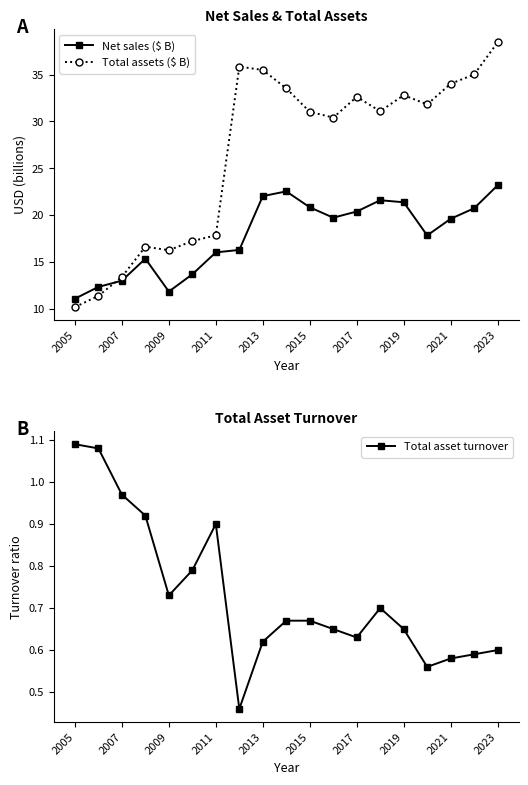

What is the maximum value for Net sales ($ B)?

23.2